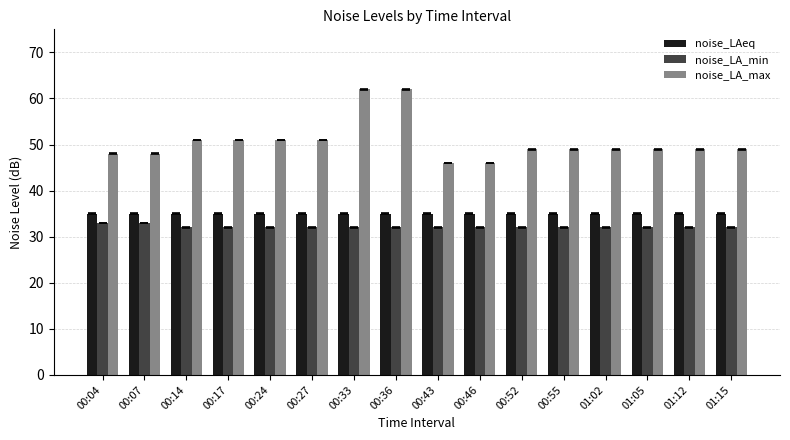

The value of noise_LAeq at 00:07 is 35. True or false?

True